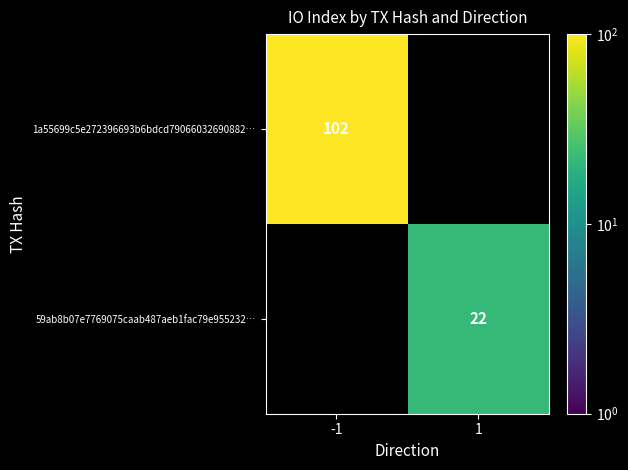

The 1a55699c5e272396693b6bdcd79066032690882… series shows 150 at -1. True or false?

False